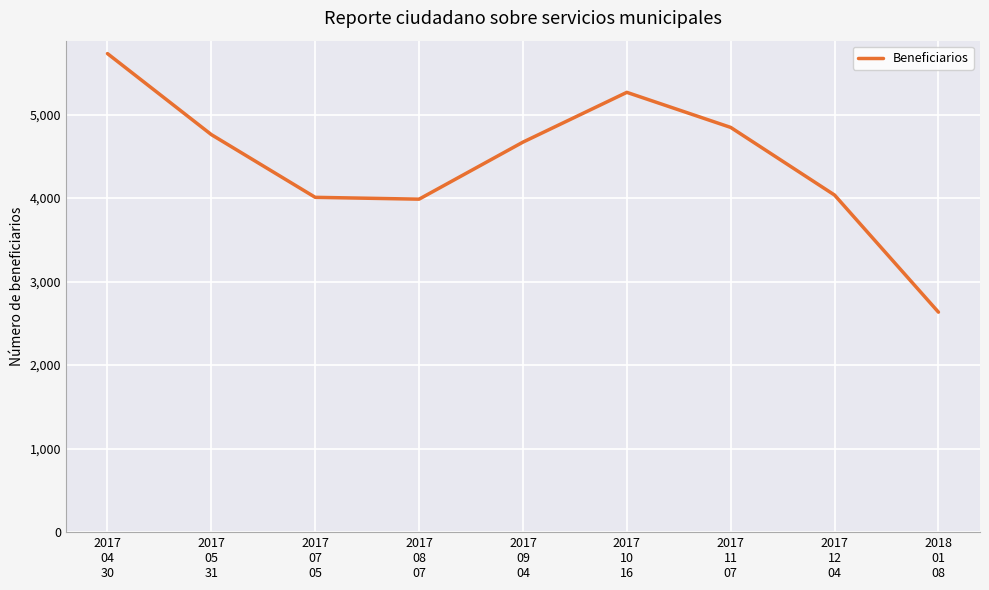

How many interior local peaks (higher than both neighbors) does the data have?

1